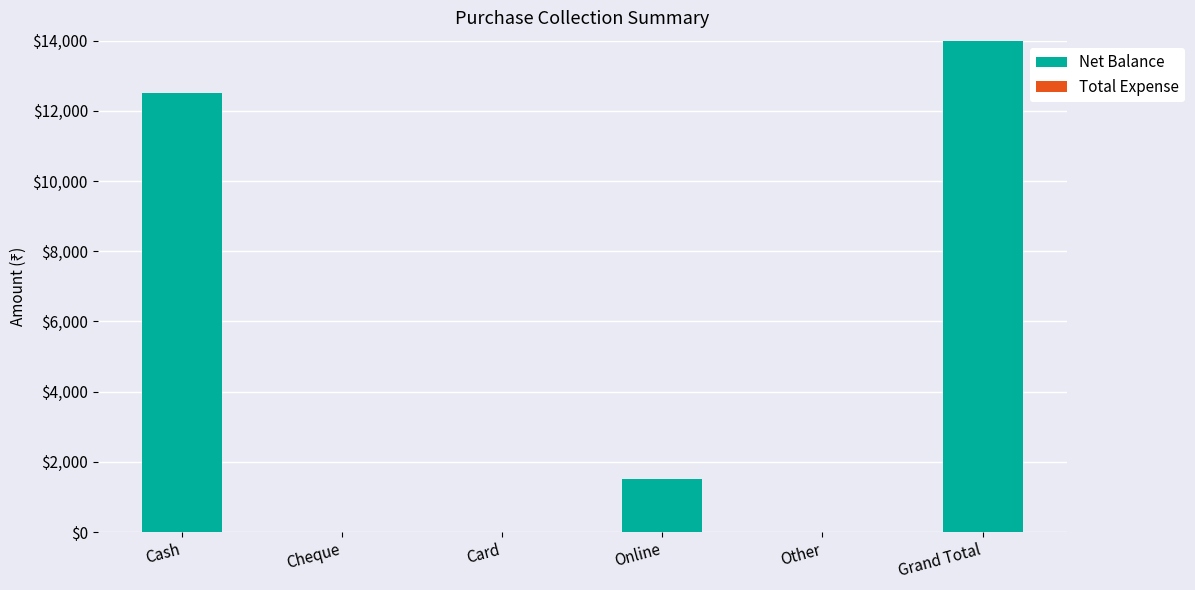

Are the bars horizontal?

No